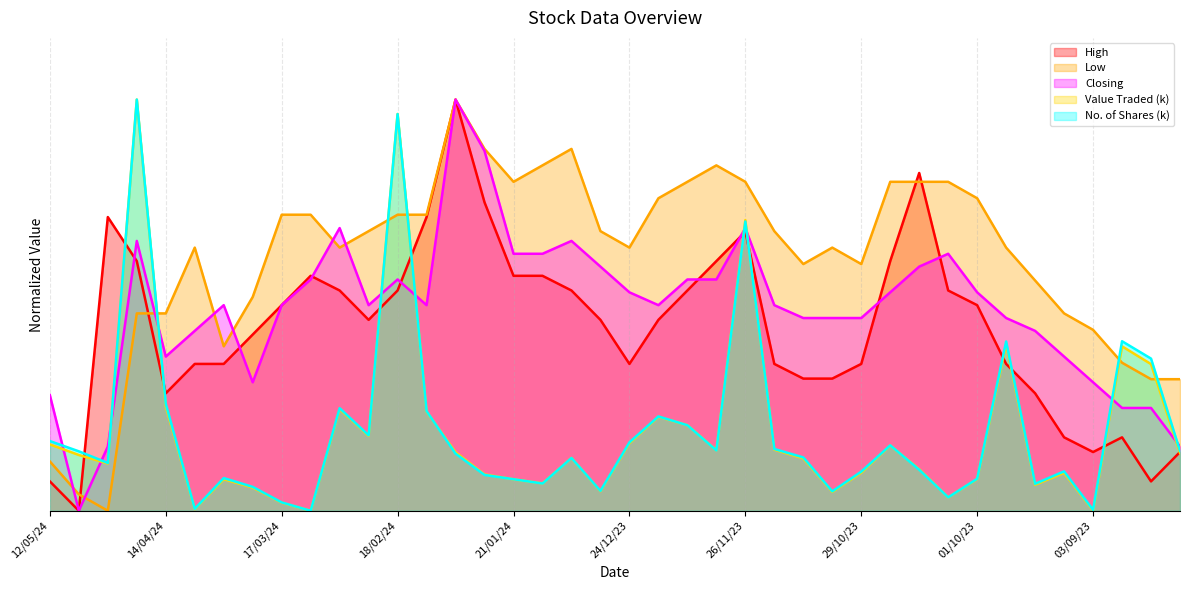

Count the number of categories in the chart.

40